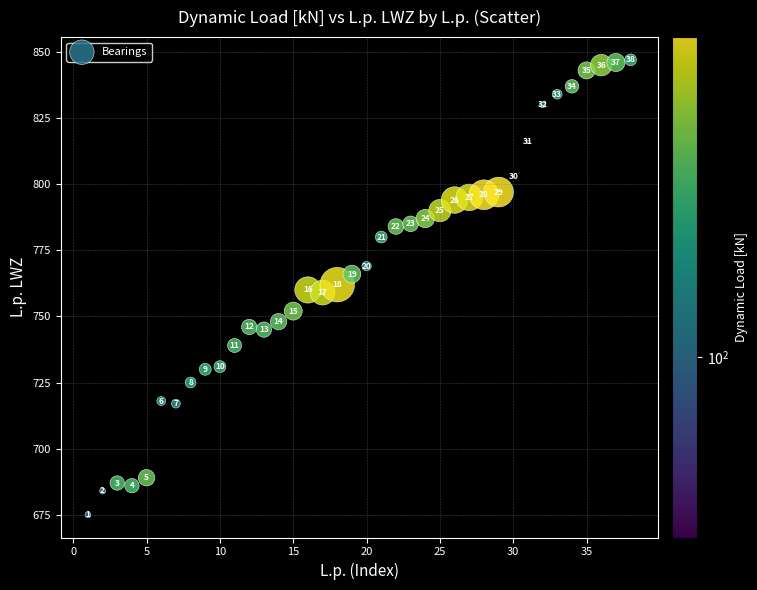

What is the range of X values (max minus min)?

37